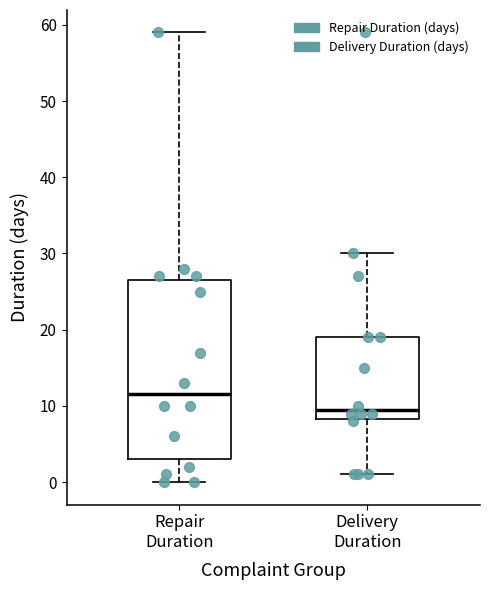

Reading left to right, read every box against the y-axis: the position of its median line, the range the box covers, and the ends of its whiskers. The values are not printed on the chart, so give them approximately, as read against the axis.

Repair Duration: median 12, box 3 to 27, whiskers 0 to 59
Delivery Duration: median 10, box 8 to 19, whiskers 1 to 30